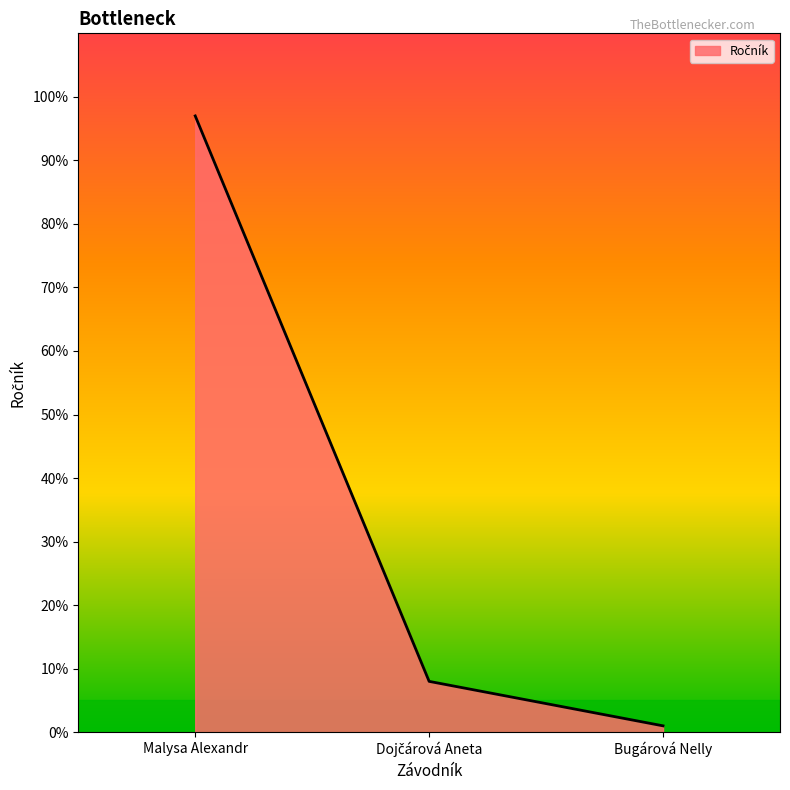

What is the difference between the maximum and second lowest values?

89